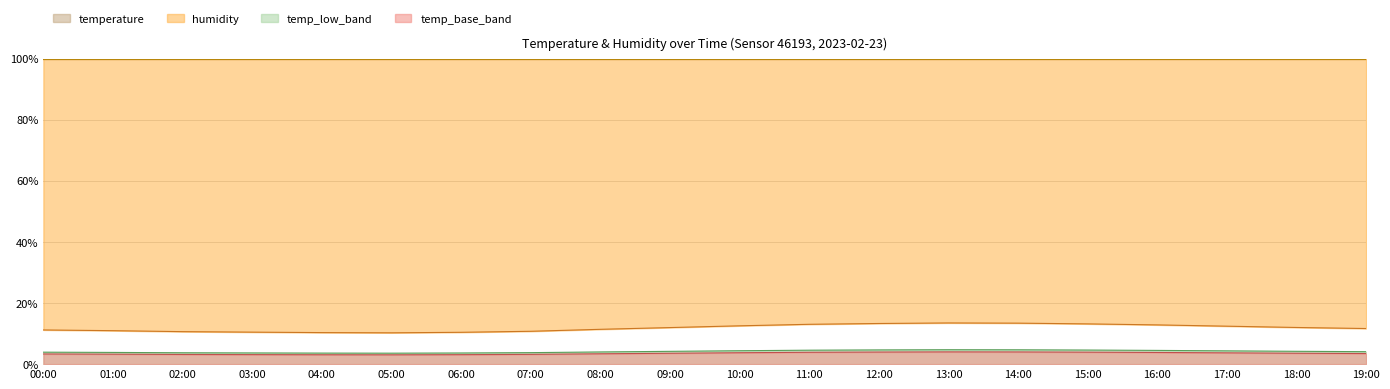

How many interior local valleys (lower than both neighbors) does the data have?

1